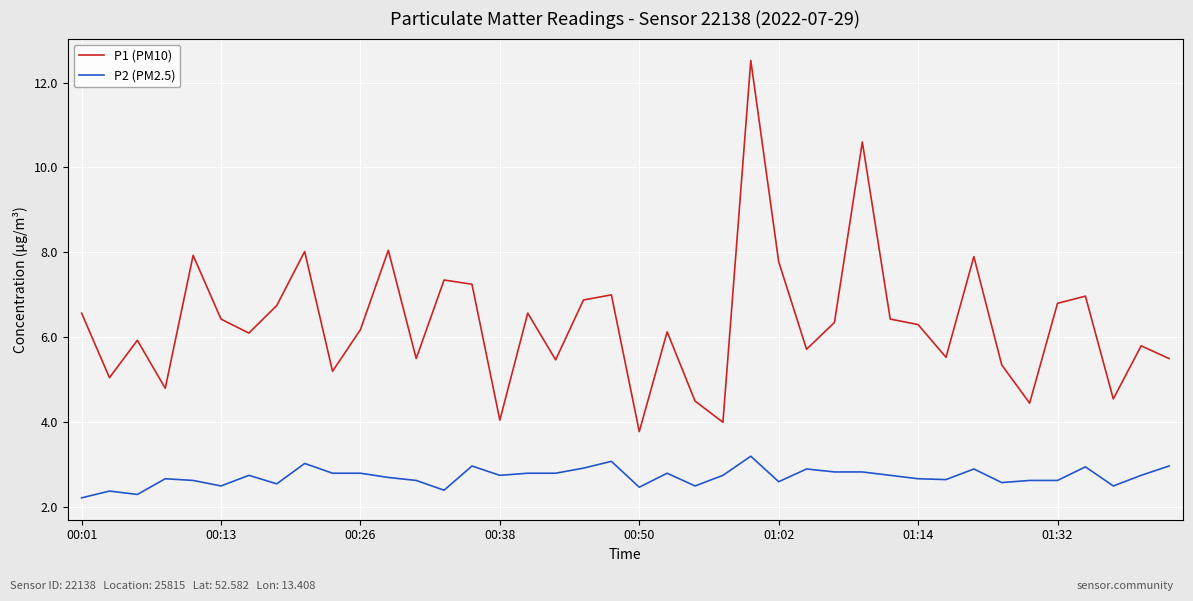

What is the greatest value displayed?

12.5